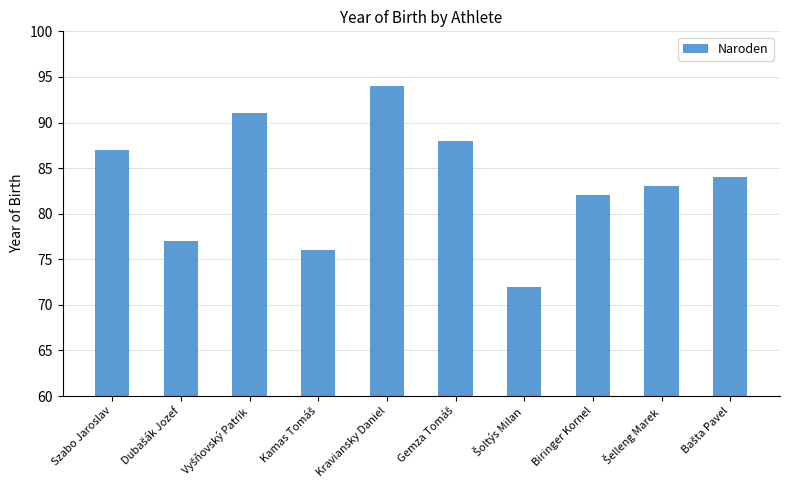

Reading left to right, transcribe all the data shown in this chart.

87	77	91	76	94	88	72	82	83	84